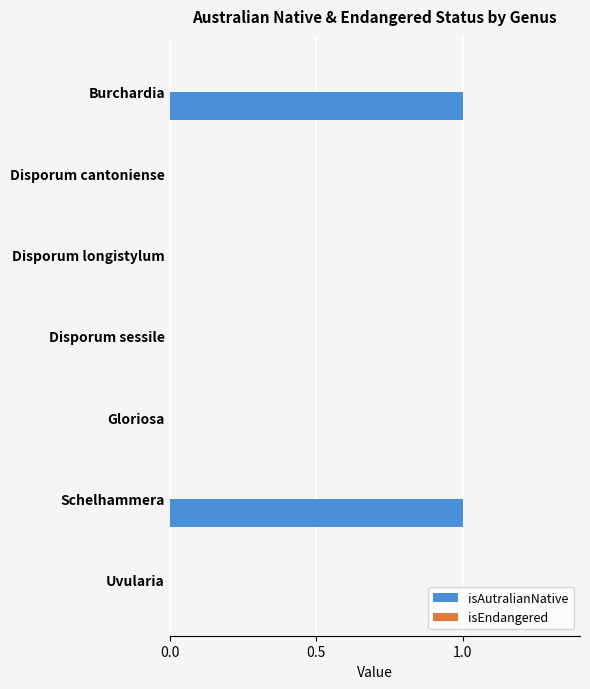

Is it true that the value at Disporum sessile is -1?

False